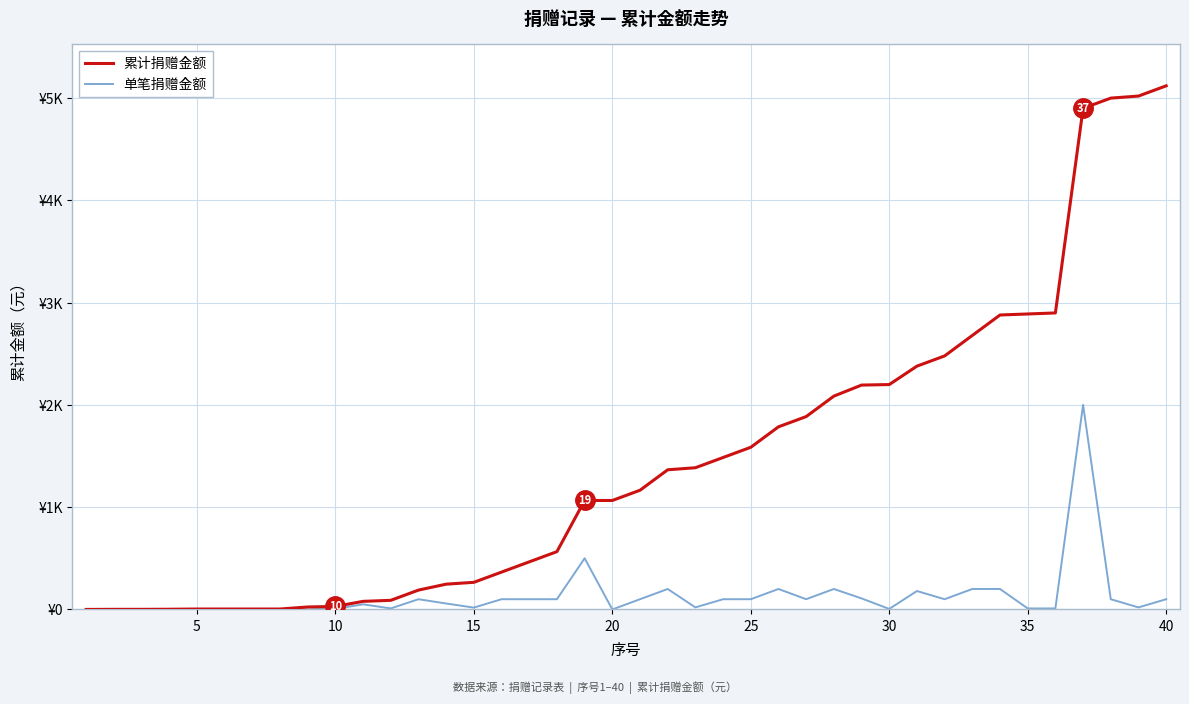

What are all the series names shown in the legend?

累计捐赠金额, 单笔捐赠金额